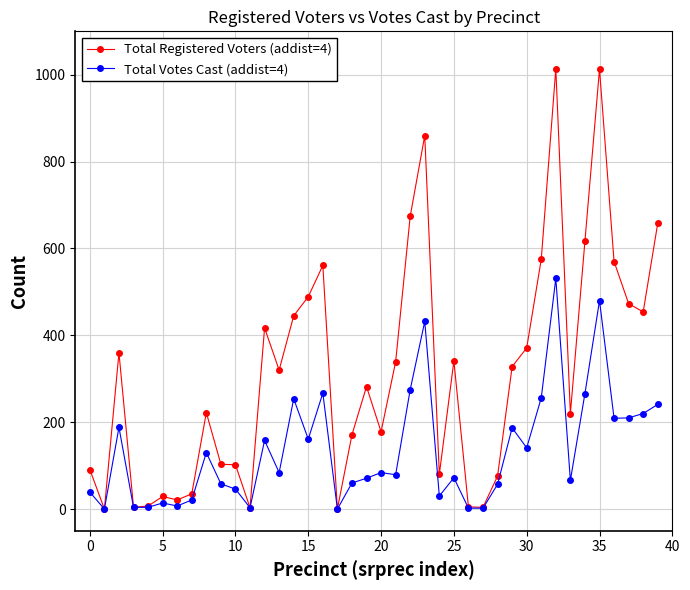

What is the maximum value shown in the chart?

1014